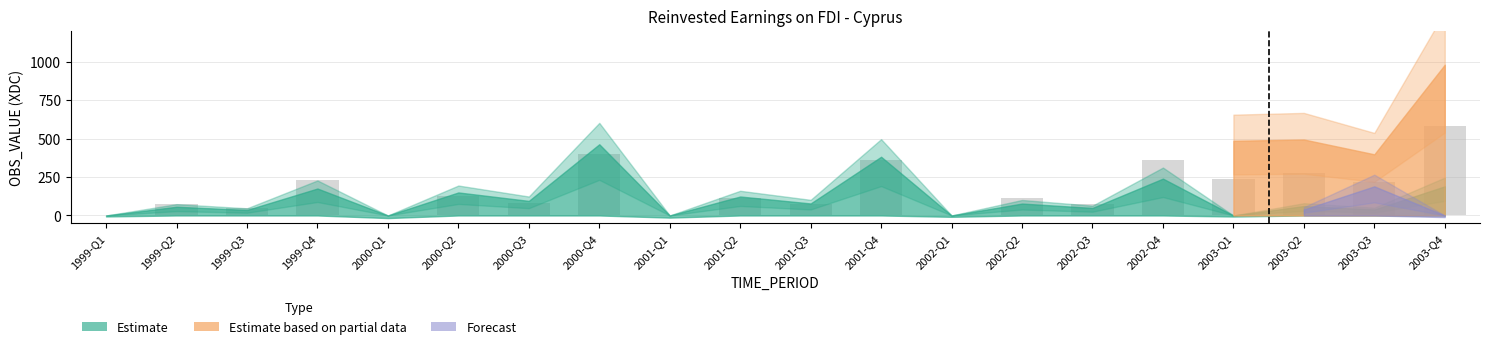

The value at 2002-Q4 is 241.3. True or false?

False